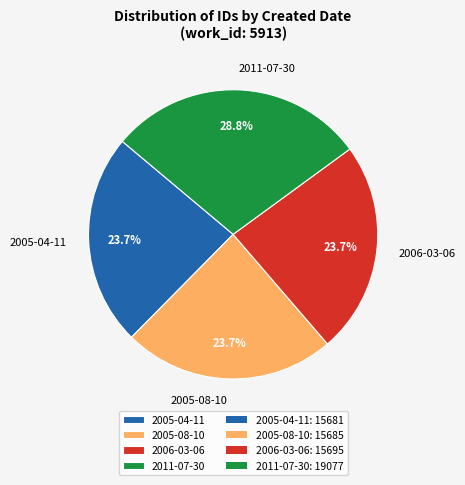

How many segments does this pie chart have?

4